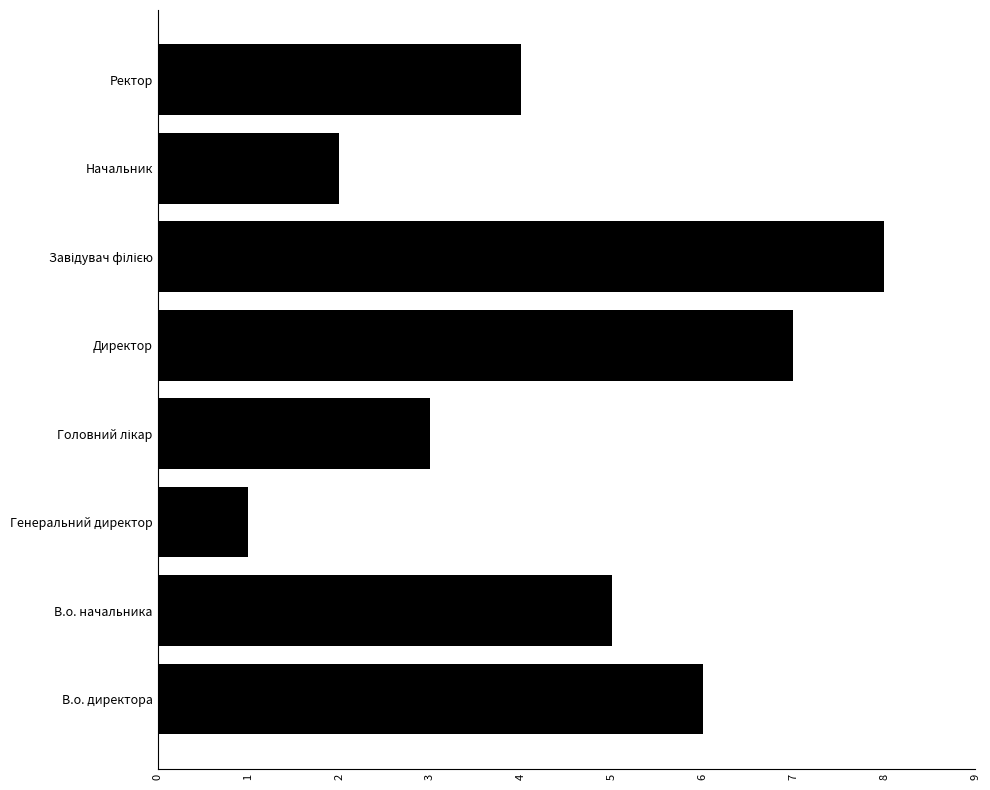

How many values are below 5?

4